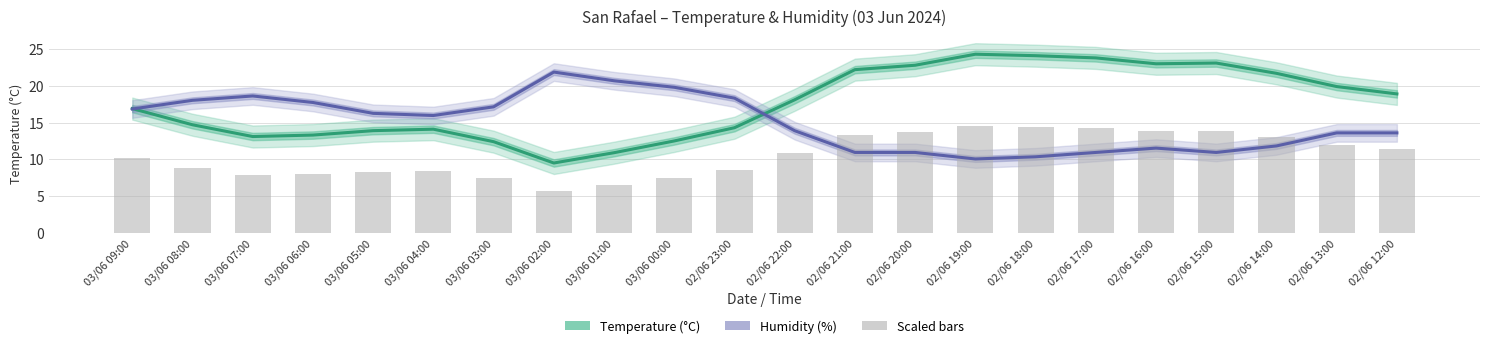

How many values in the Temperature (°C) series are below 18?

11